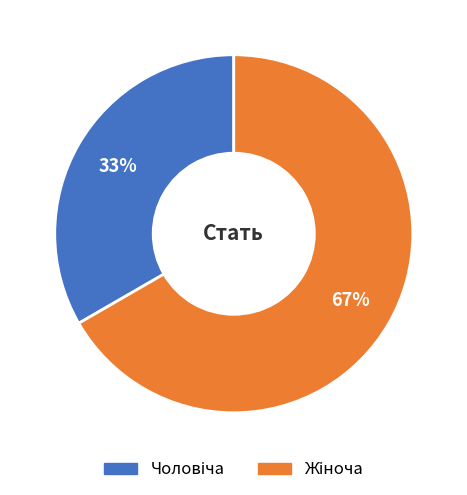

To the nearest percent, what is the average slice percentage?

50%